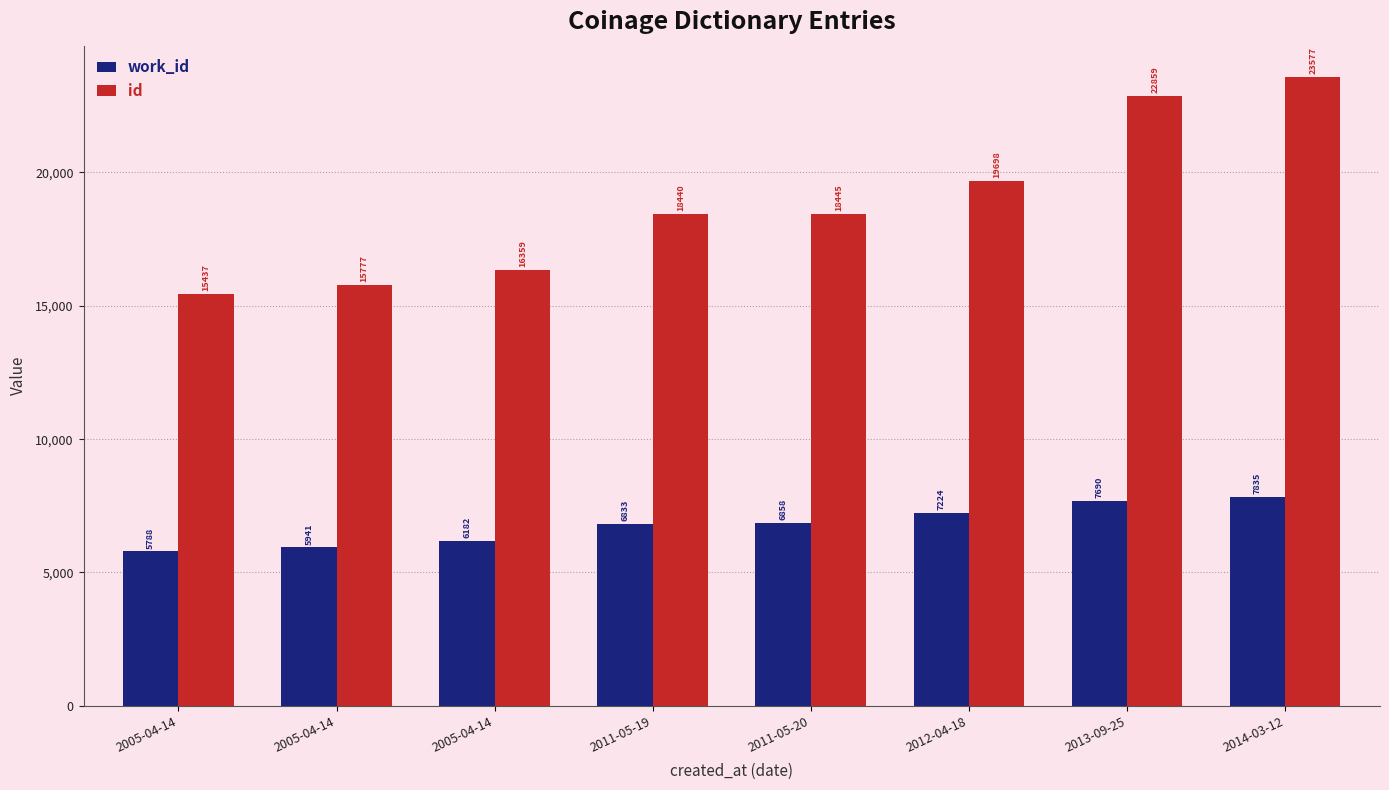

What is the average value of the work_id series?

6794